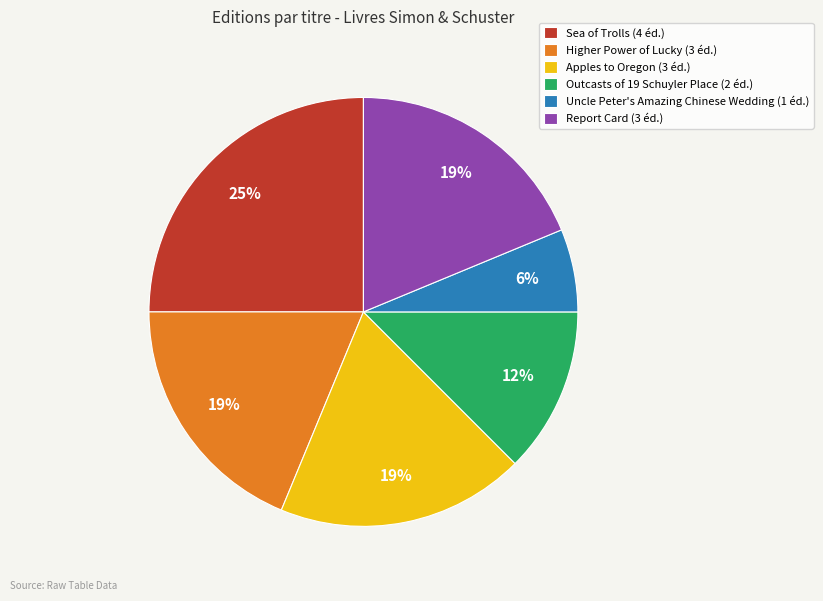

The Outcasts of 19 Schuyler Place (2 éd.) slice represents 12% of the pie. True or false?

True